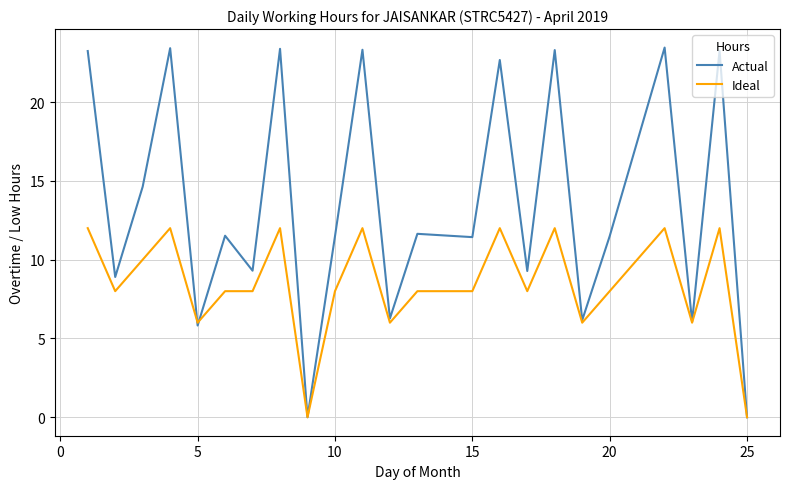

In Actual, how many points are higher than both neighbors (excluding endpoints)?

9